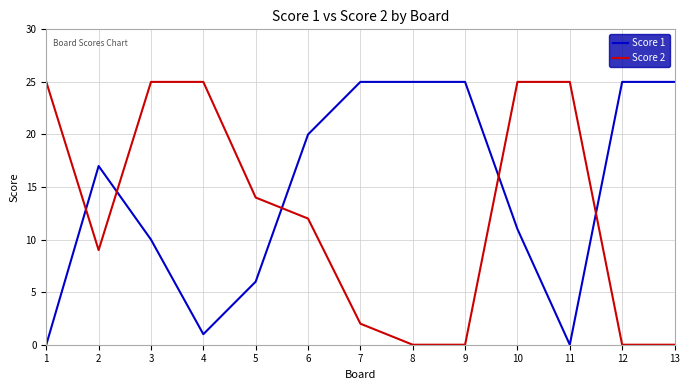

List the series in order of their overall mean, lowest first.

Score 2, Score 1